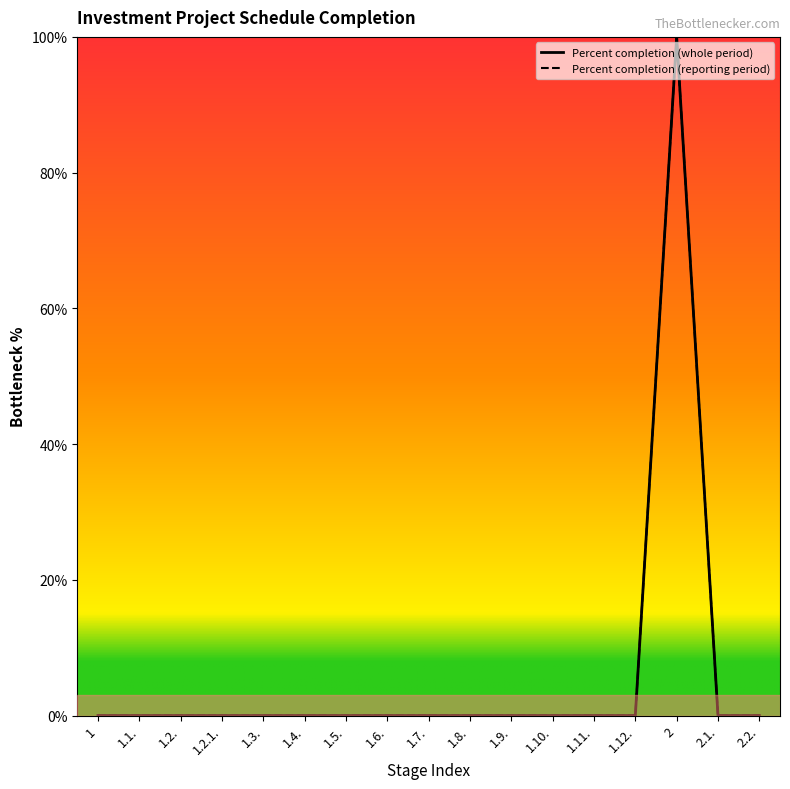

Rank the series by their maximum value, from lowest to highest.

Percent completion (whole period), Percent completion (reporting period)